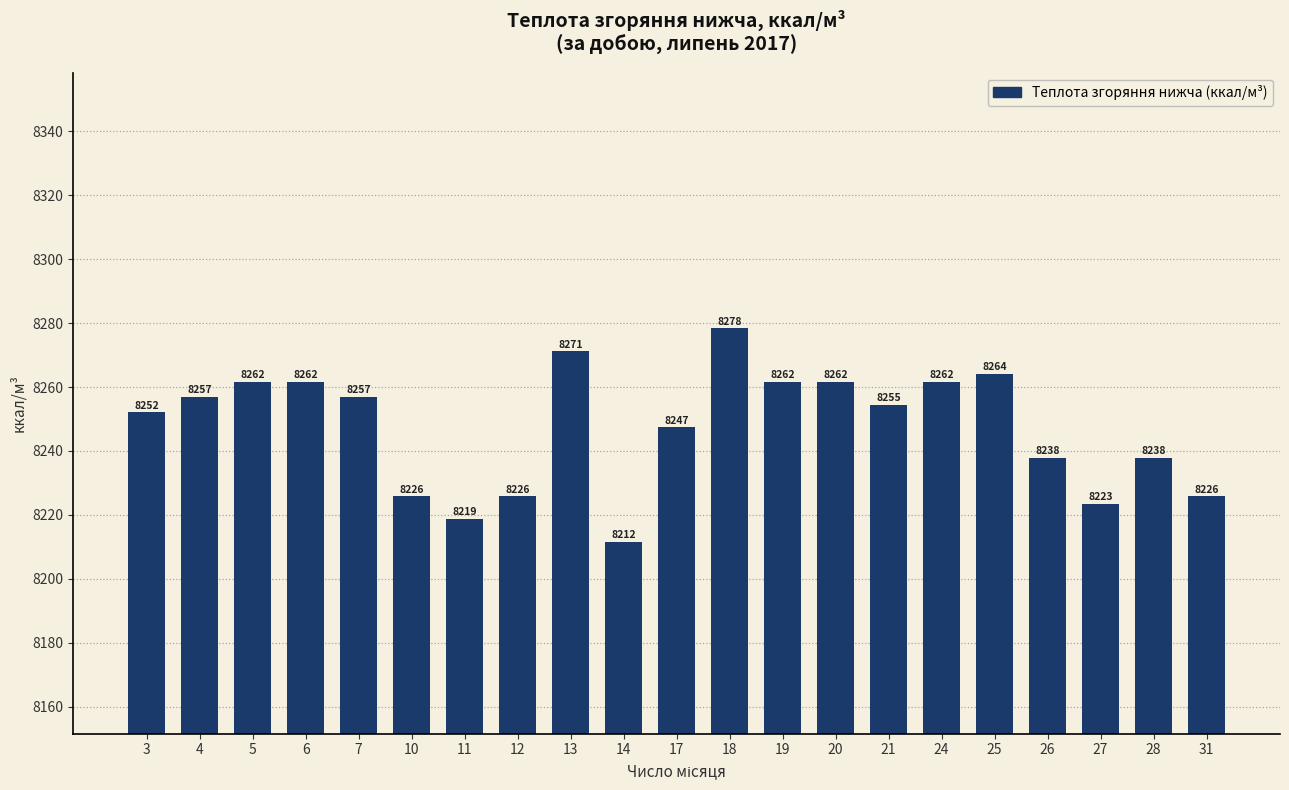

The chart shows a value of 14715.2 at 17. True or false?

False